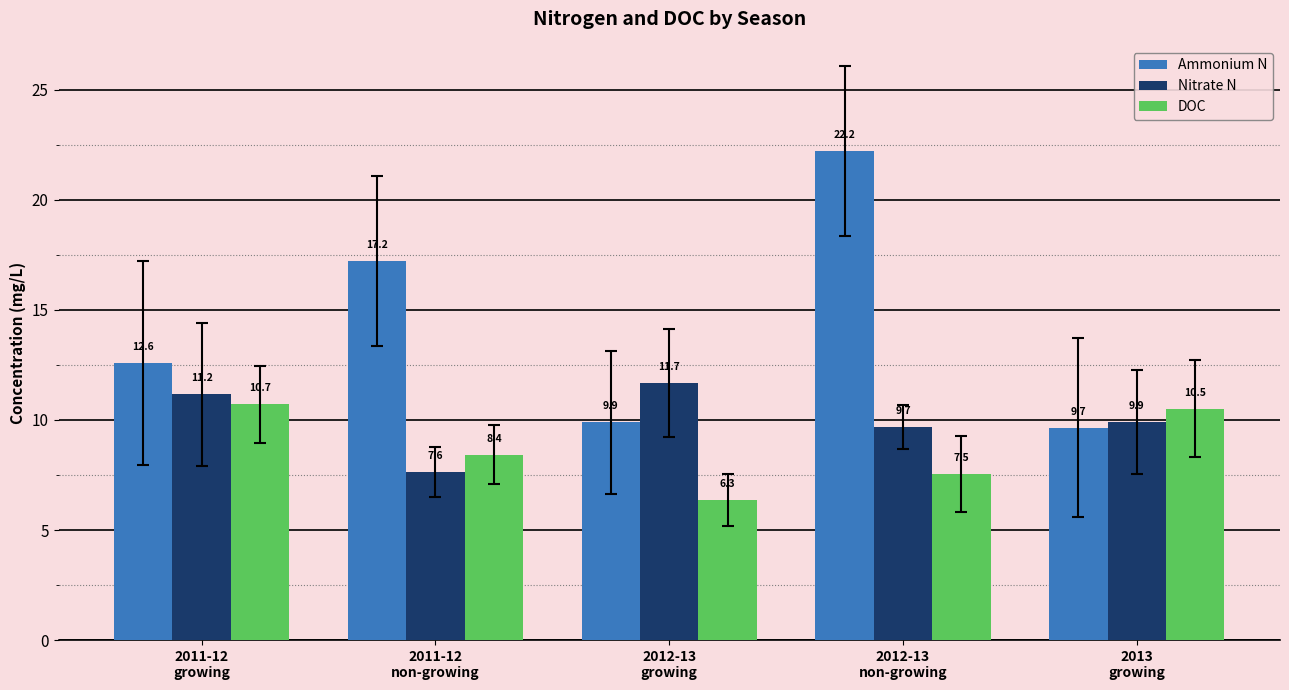

What is the spread (max minus min) of values at 2012-13
growing?

5.3